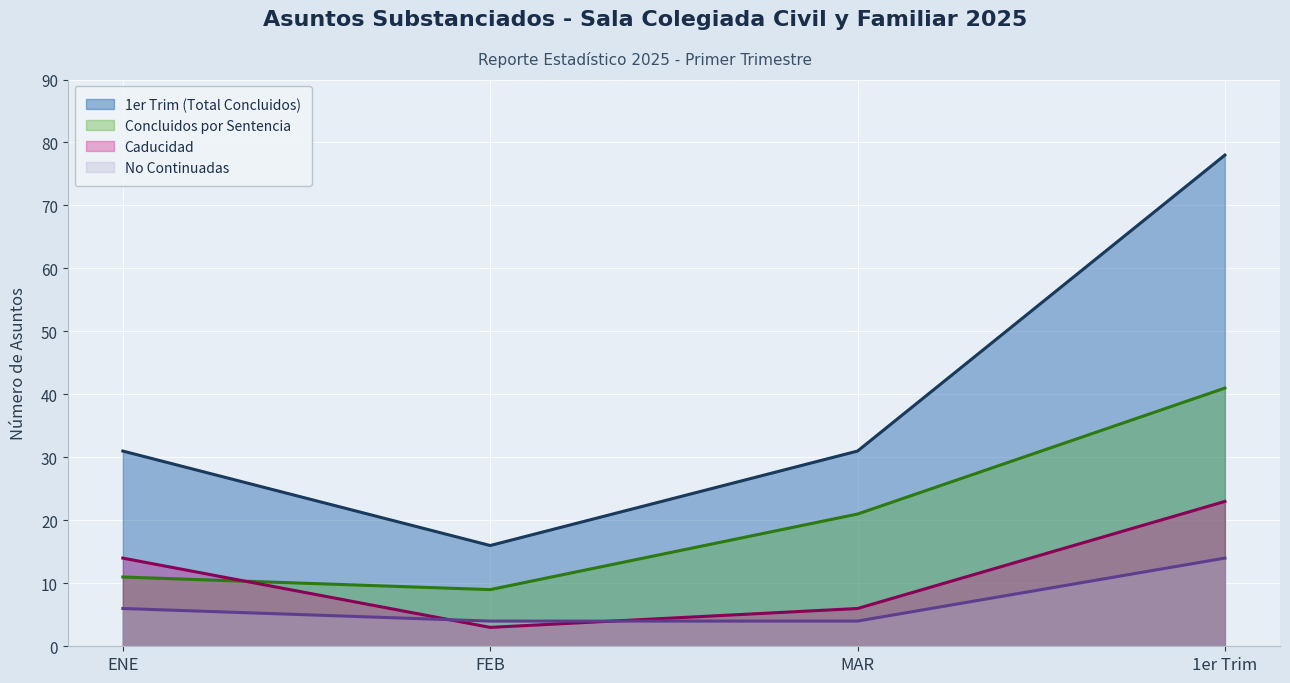

What position from the left is ENE?

1